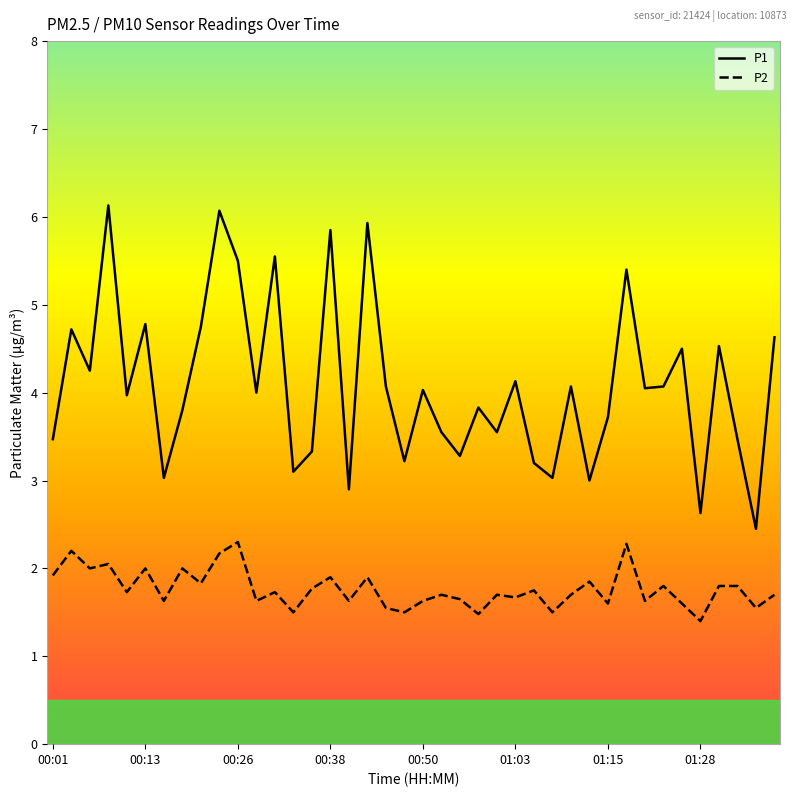

True or false: P1 and P2 intersect in this chart.

False